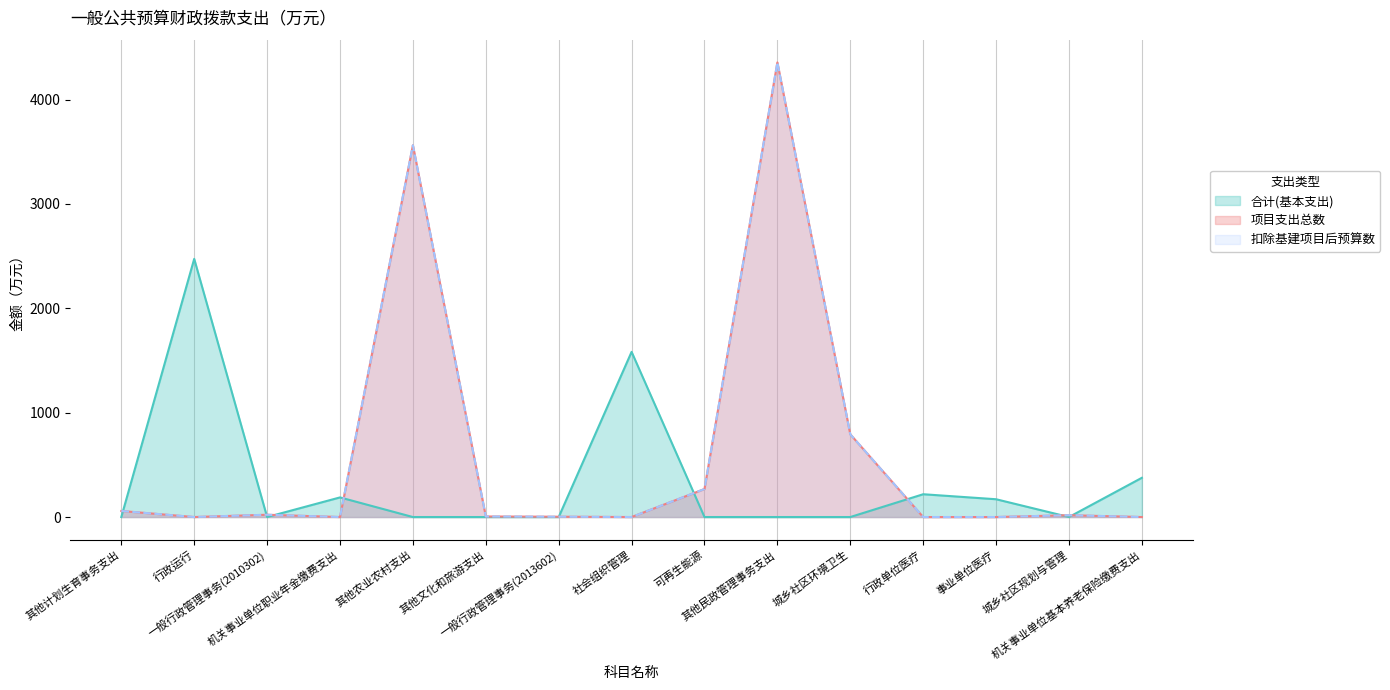

Rank the series at 行政单位医疗 from highest to lowest value.

合计(基本支出), 项目支出总数, 扣除基建项目后预算数